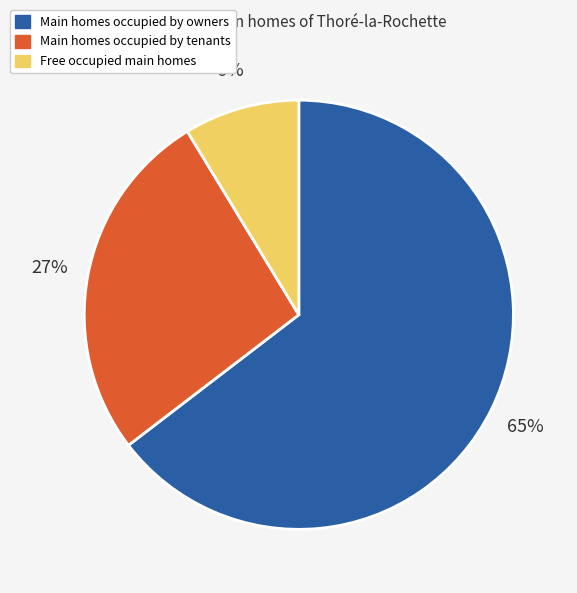

To the nearest percent, what is the average slice percentage?

33%